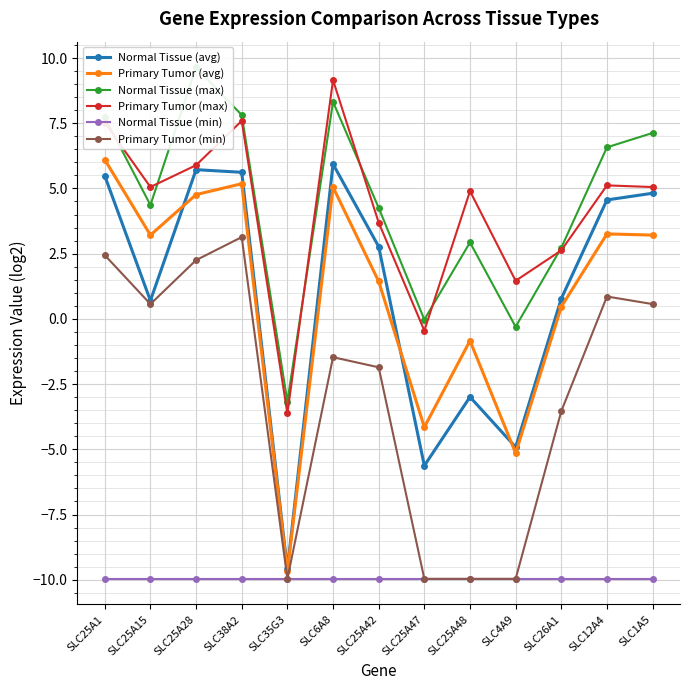

What is the smallest value displayed?

-10.0